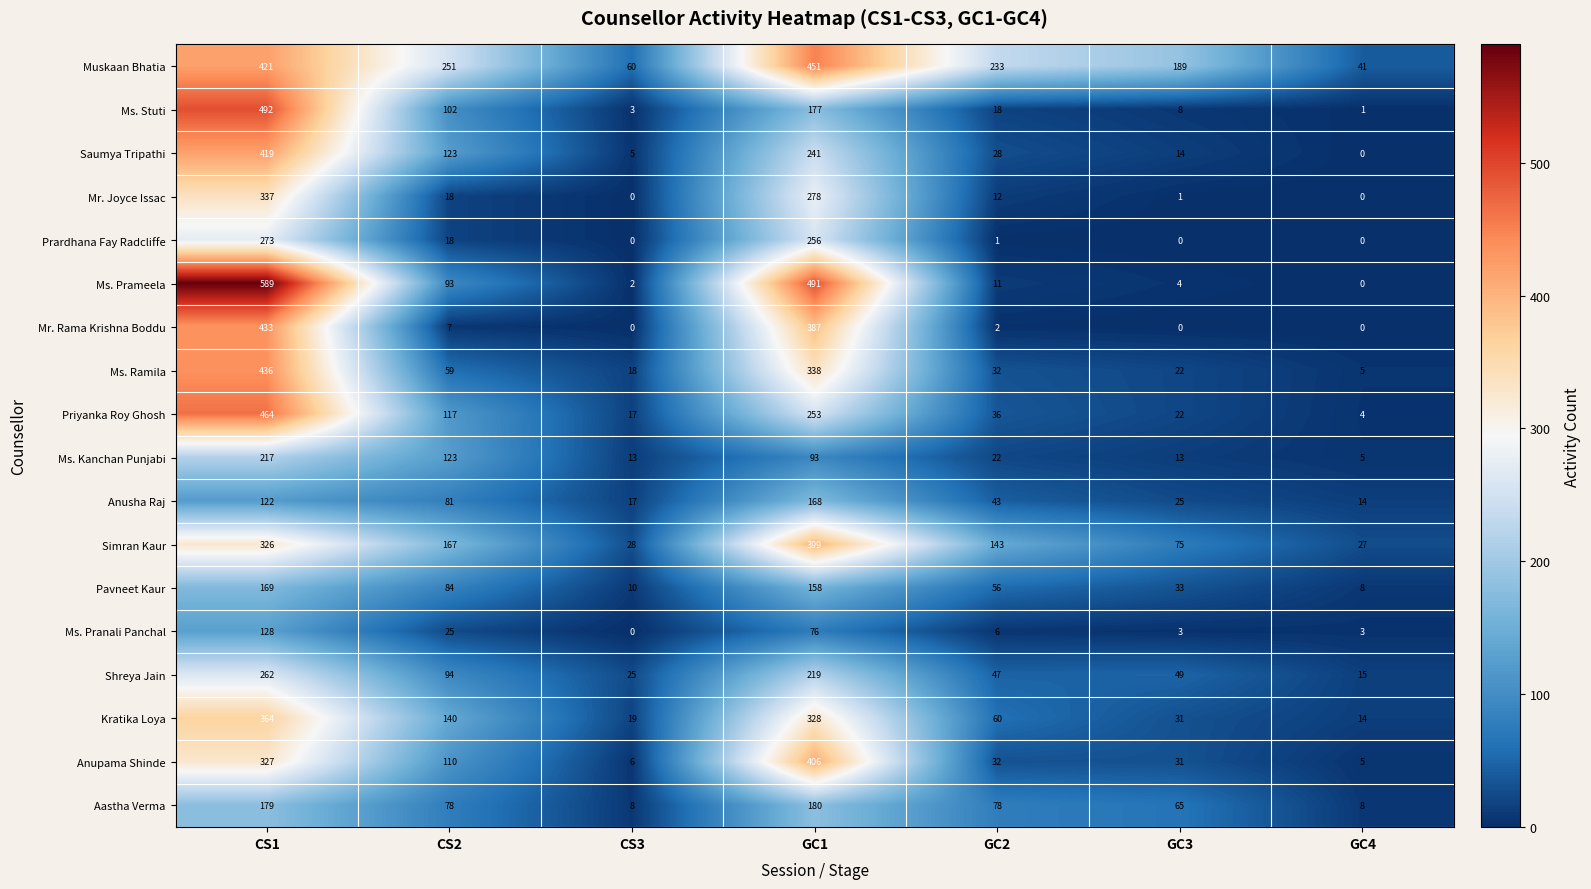

What is the maximum value shown in the chart?

589